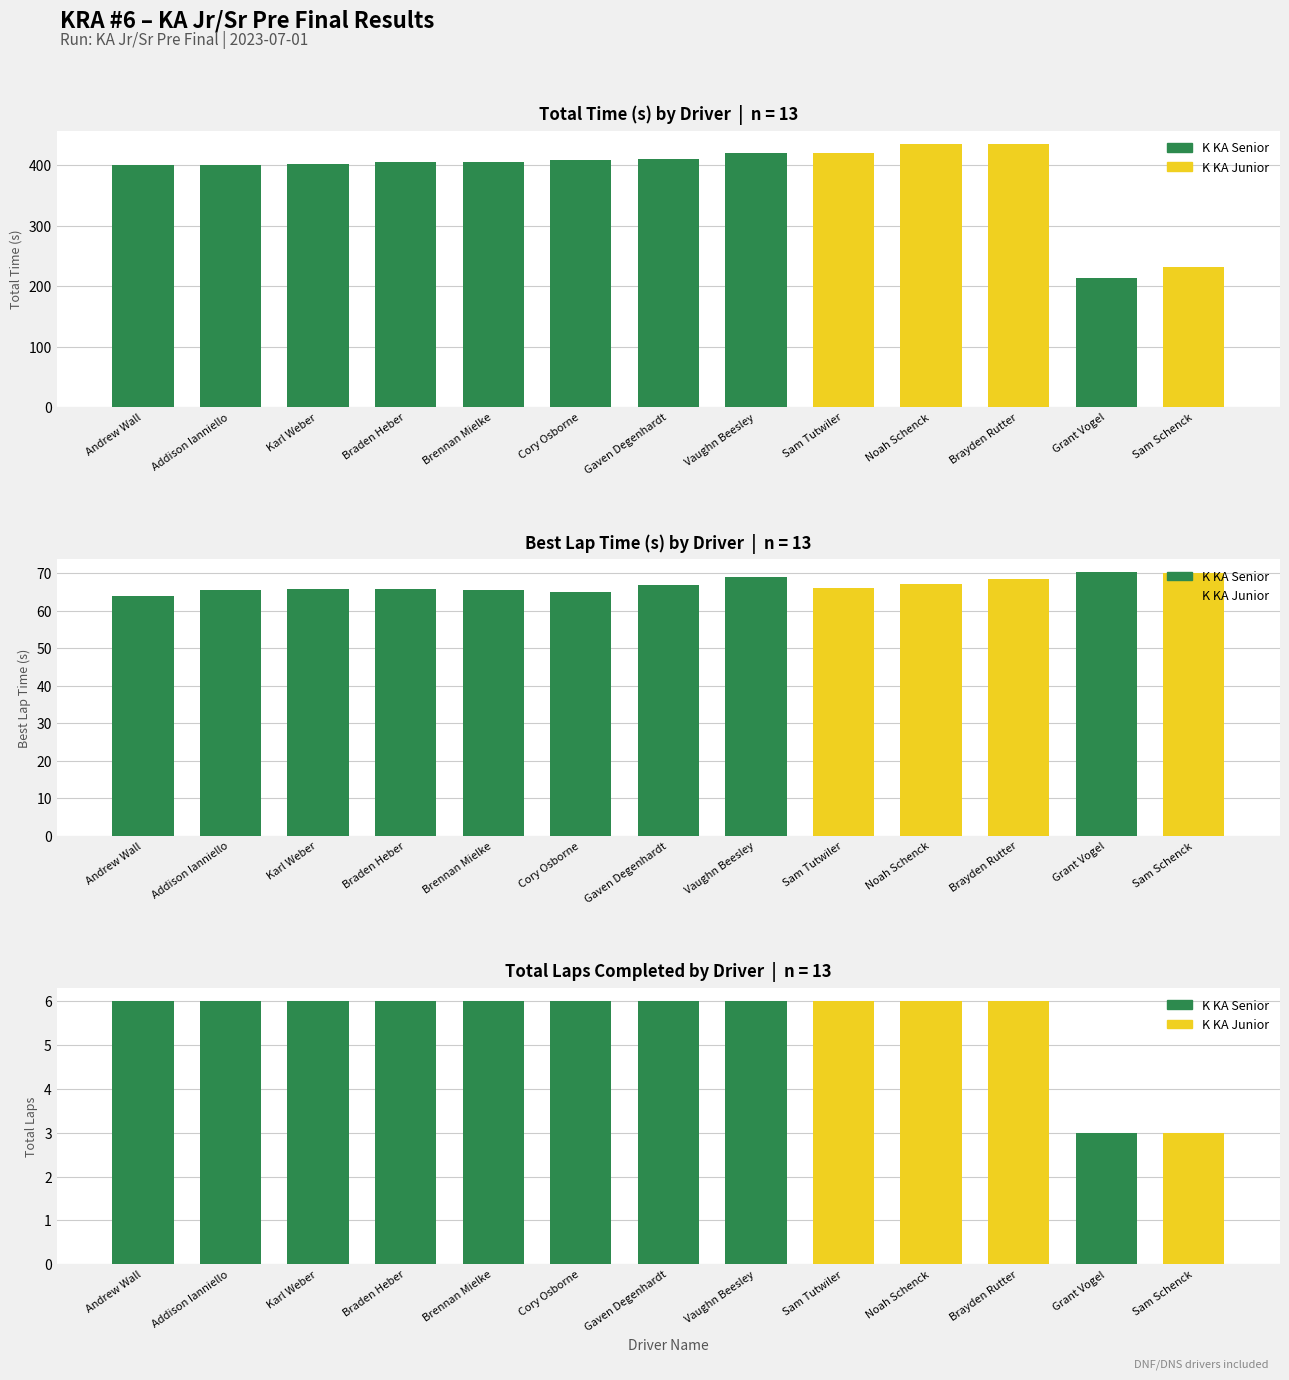

What is the difference between the highest and lowest values at Cory Osborne?

402.0